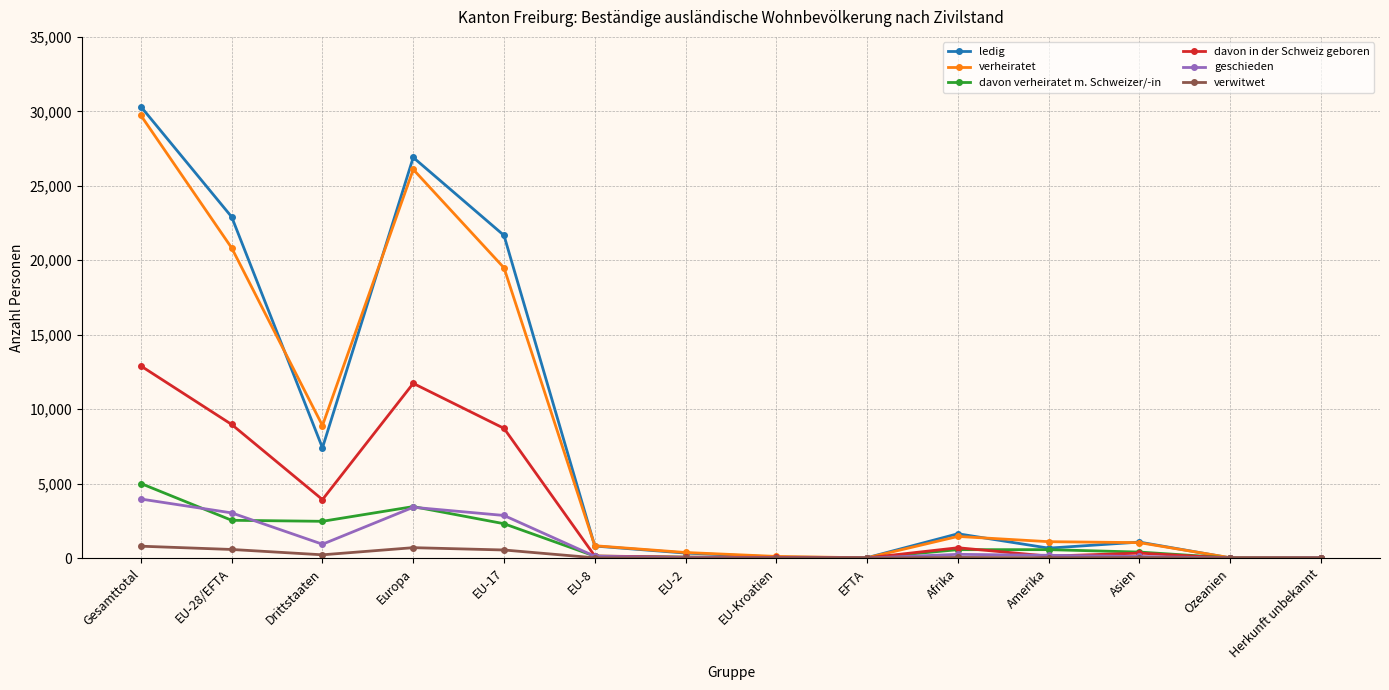

Which category has the highest value in the davon in der Schweiz geboren series?

Gesamttotal